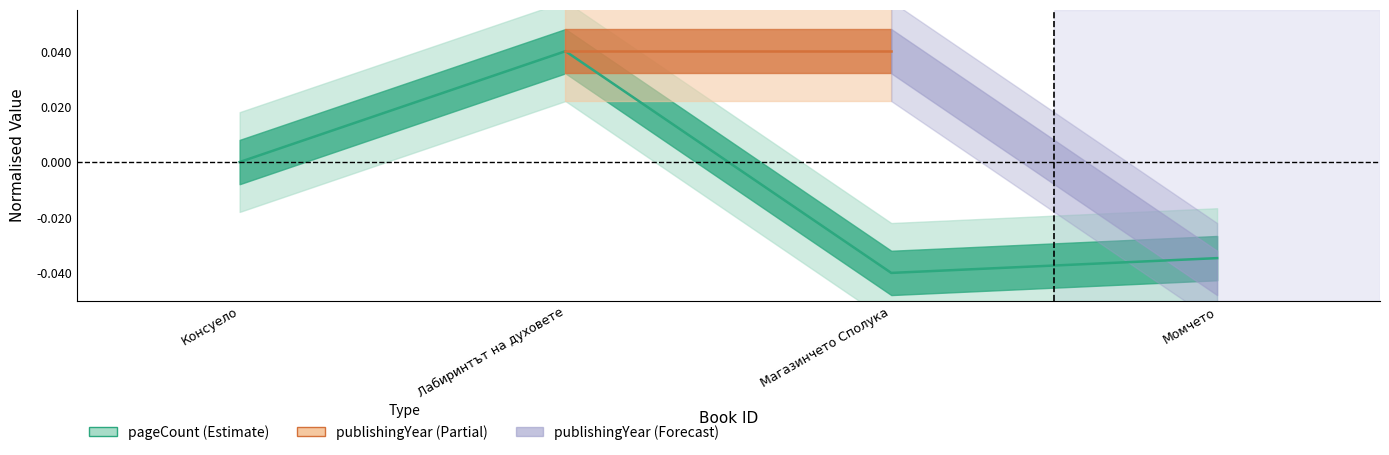

How many data points does each series have?

4